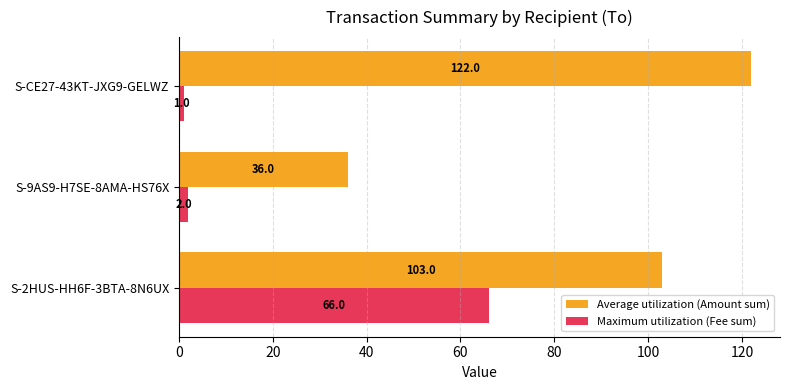

Which category has the highest value across all series?

S-CE27-43KT-JXG9-GELWZ